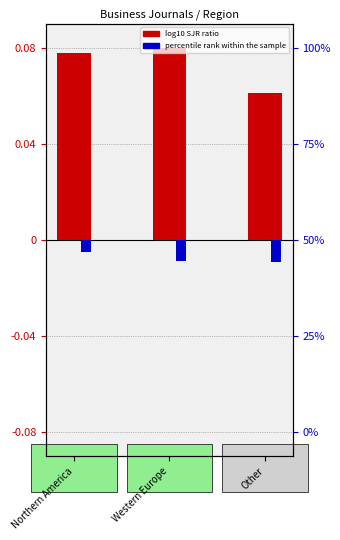

Are the bars horizontal?

No